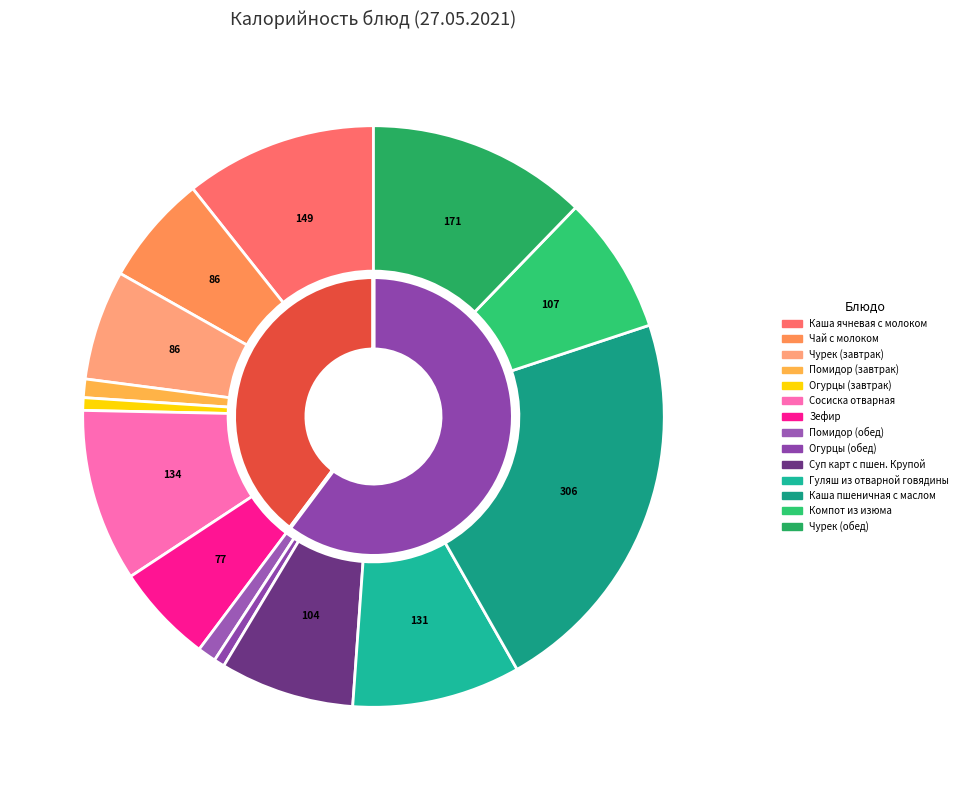

The Помидор (завтрак) slice represents 1% of the pie. True or false?

True